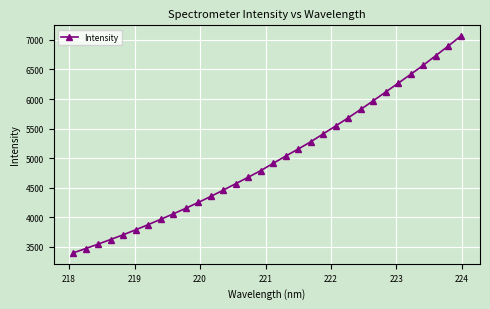

What is the greatest value displayed?

7063.1